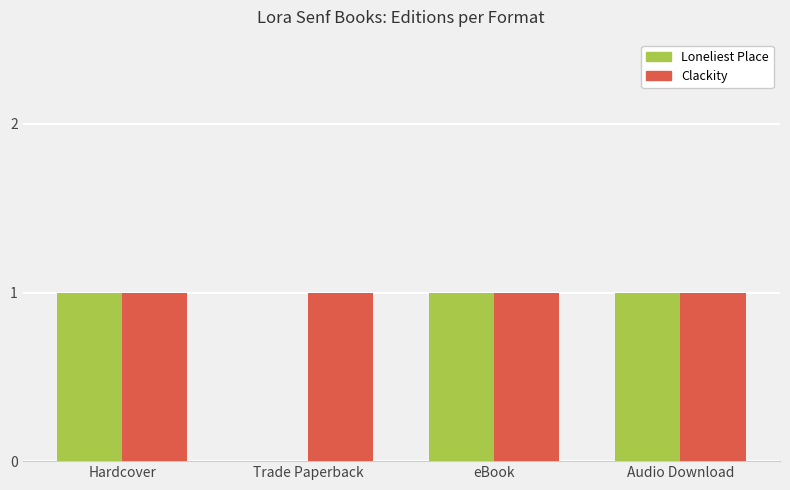

Reading left to right, transcribe all the data shown in this chart.

Loneliest Place: Hardcover=1	Trade Paperback=0	eBook=1	Audio Download=1
Clackity: Hardcover=1	Trade Paperback=1	eBook=1	Audio Download=1